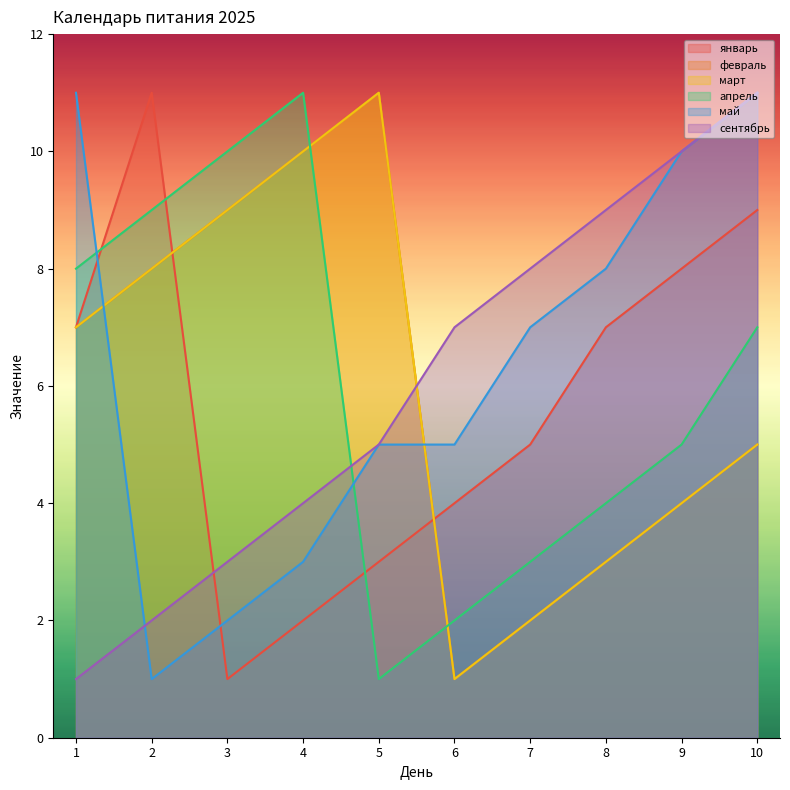

Rank the series by their maximum value, from highest to lowest.

январь, февраль, март, апрель, май, сентябрь